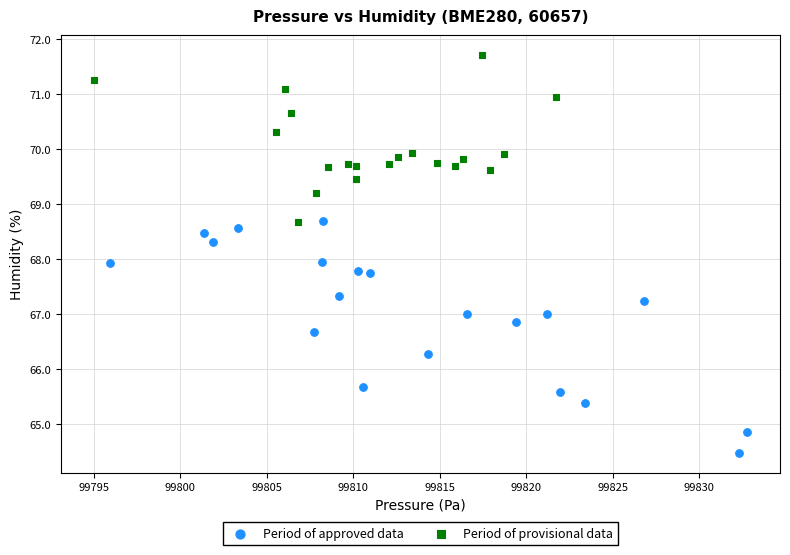

Which series reaches the minimum Y coordinate?

Period of approved data